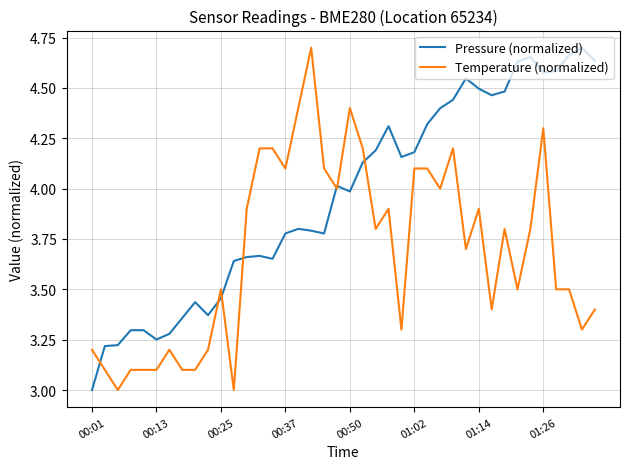

Which series has the largest total across all categories?

Pressure (normalized)